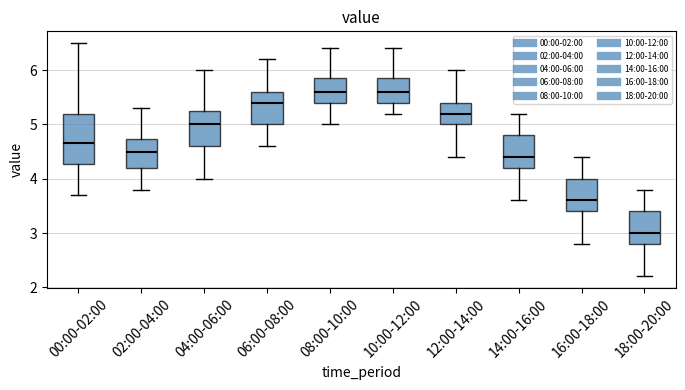

Which box's median line is the lowest?

18:00-20:00